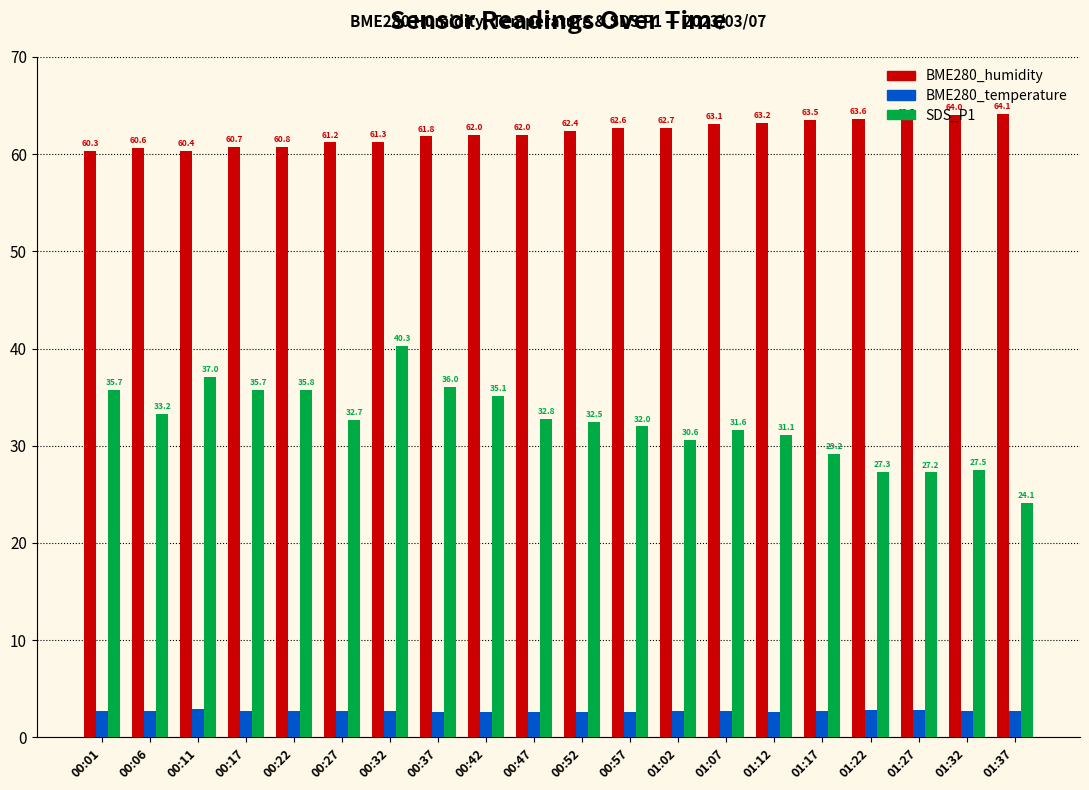

What is the difference between the maximum and second lowest values in the BME280_humidity series?

3.7